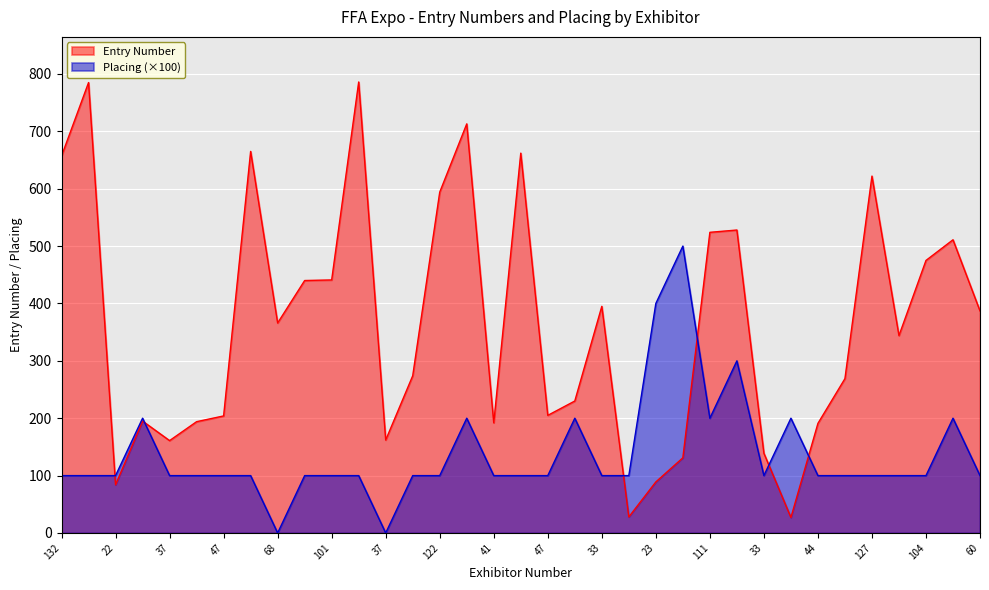

True or false: Entry Number has a value of 570 at 60.

False